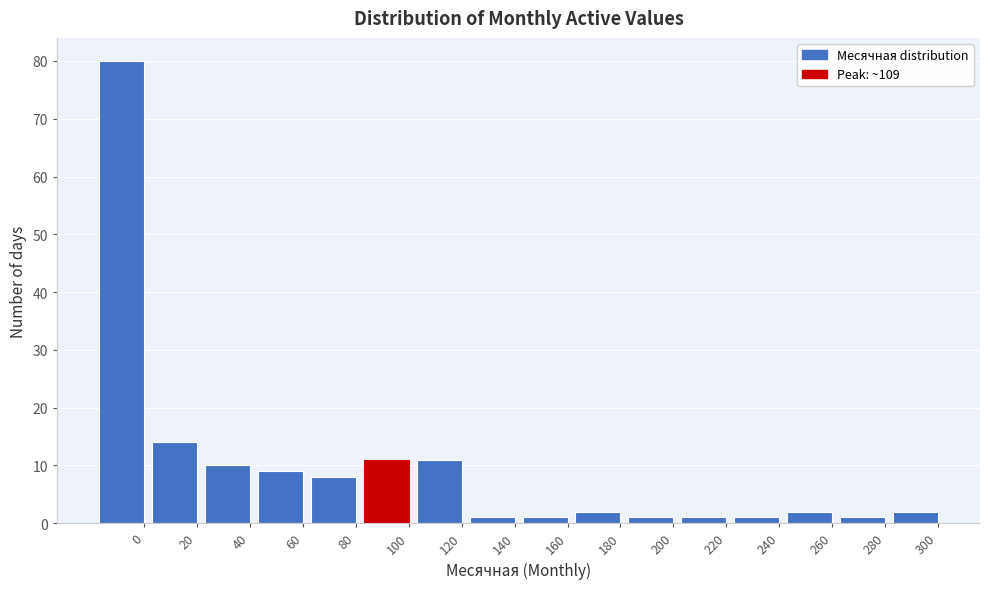

Reading right to left, extract all data points from this chart.

2	1	2	1	1	1	2	1	1	11	11	8	9	10	14	80